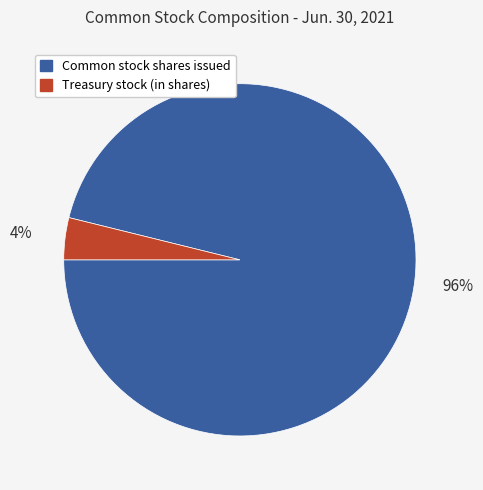

Combined, do Common stock shares issued and Treasury stock (in shares) account for over 50%?

Yes